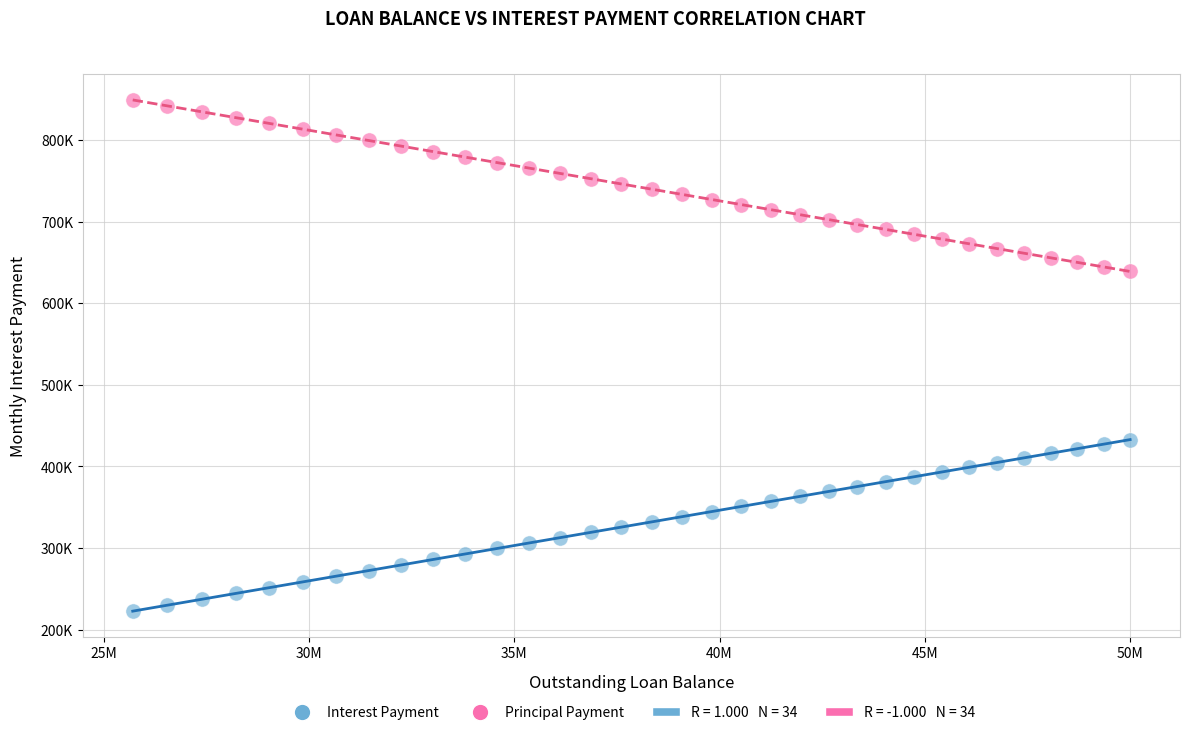

Which series contains the lowest Y value?

Interest Payment